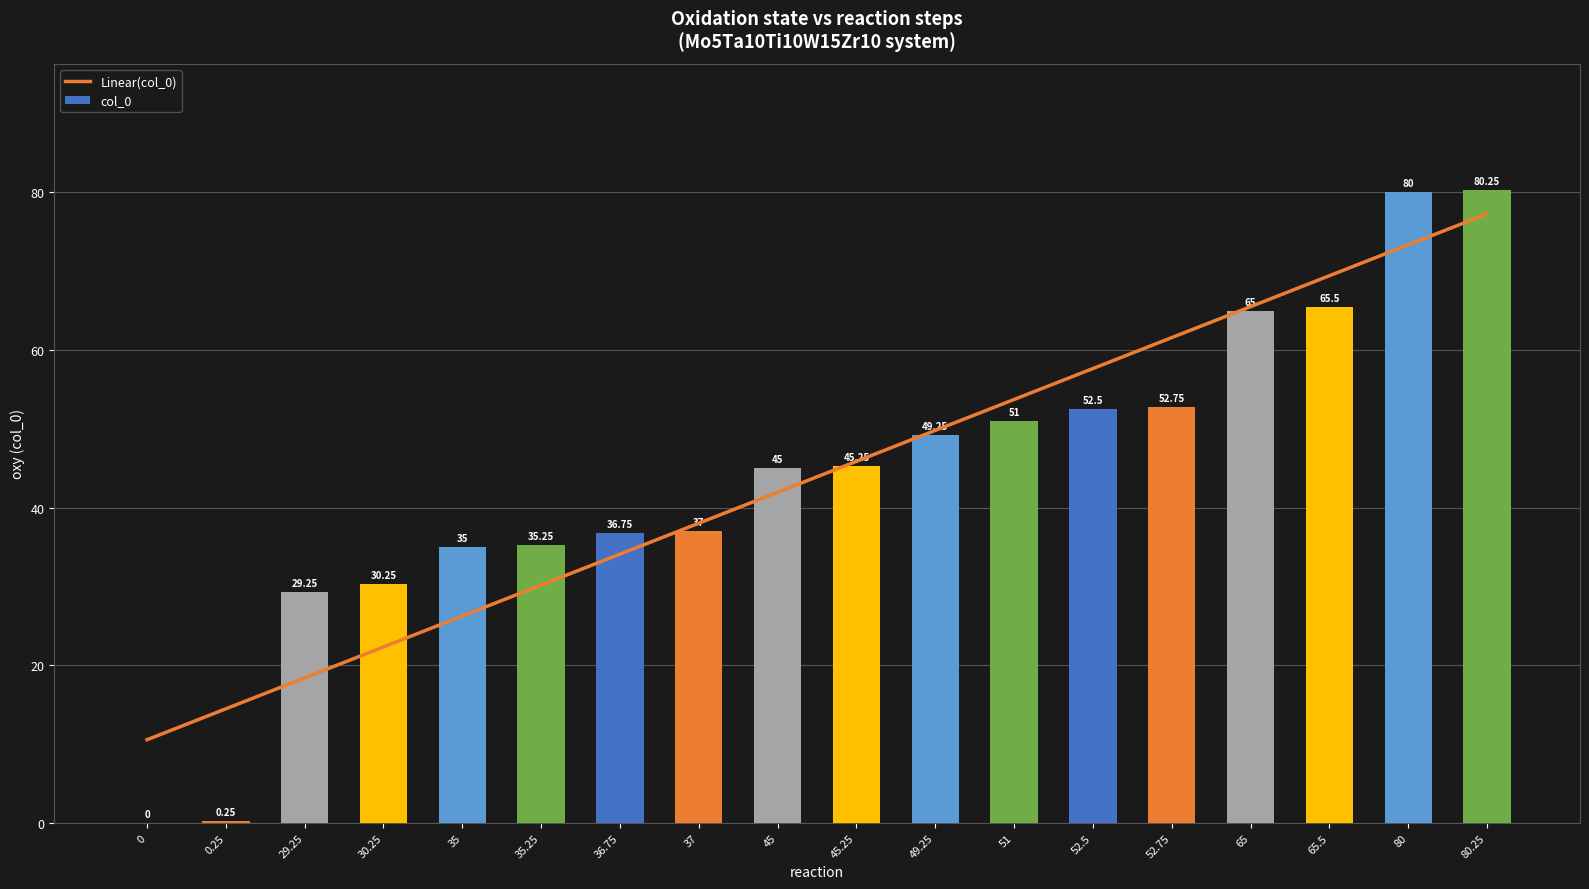

Between 0.25 and 51, which is larger?

51